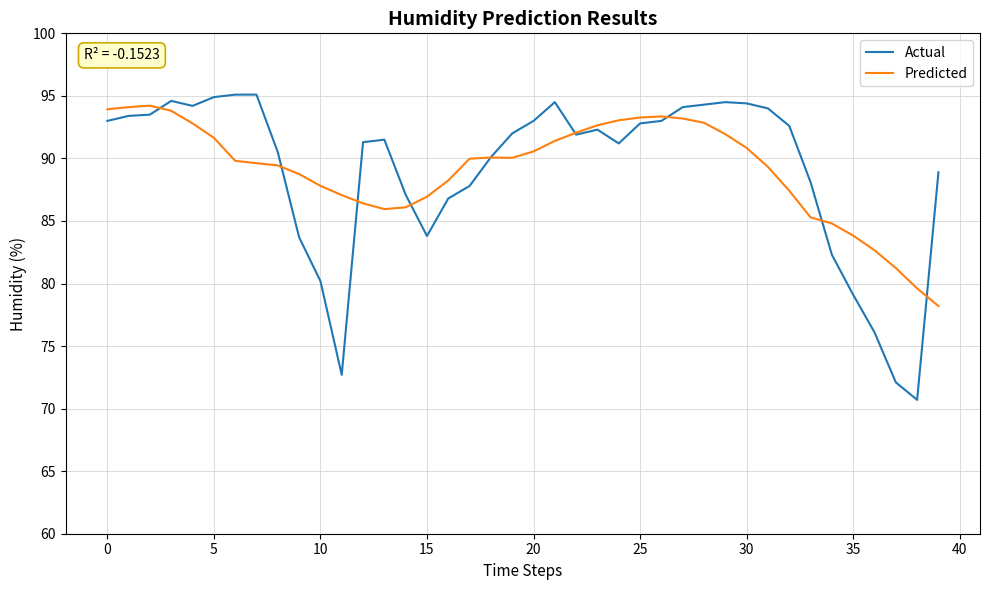

What is the maximum value shown in the chart?

95.1